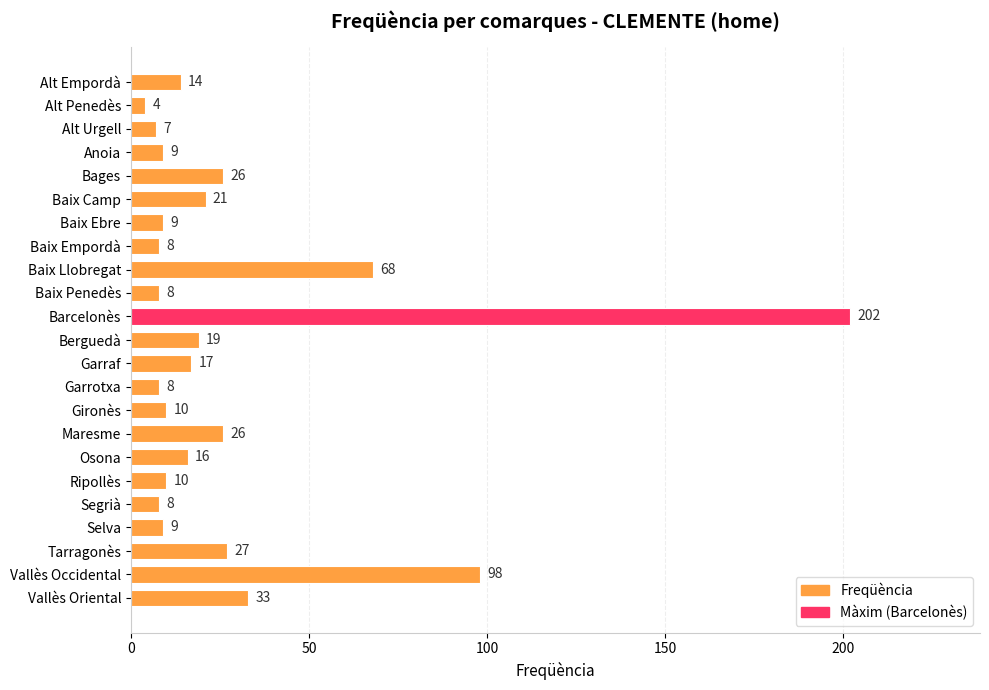

How many data points are less than 14?

11